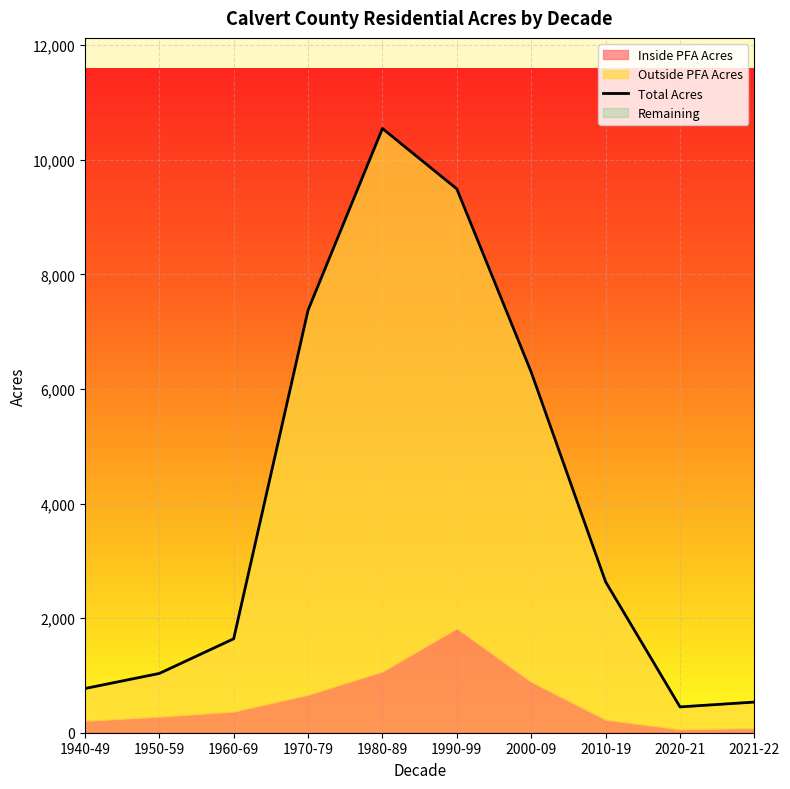

What is the value of the 3rd point from the left?

1639.9